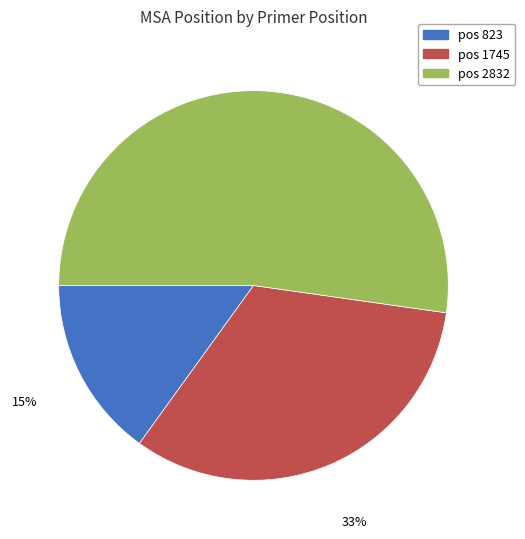

Does any single category account for the majority?

Yes